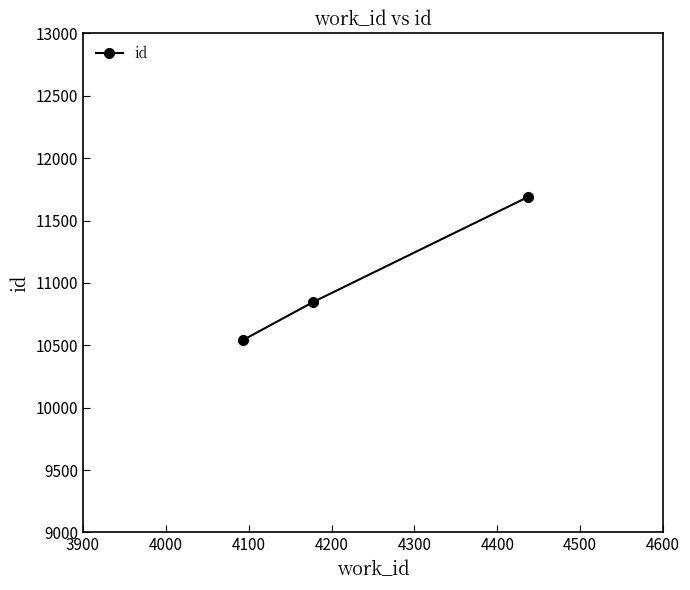

What is the sum of all values?

33079